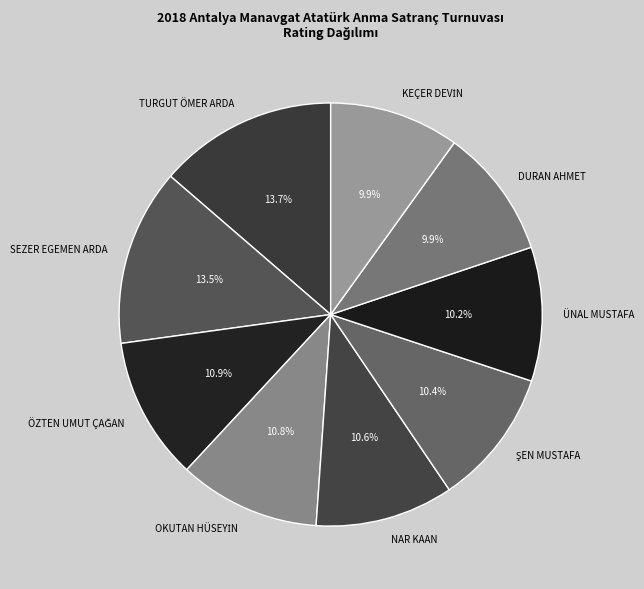

To the nearest percent, what is the average slice percentage?

11%